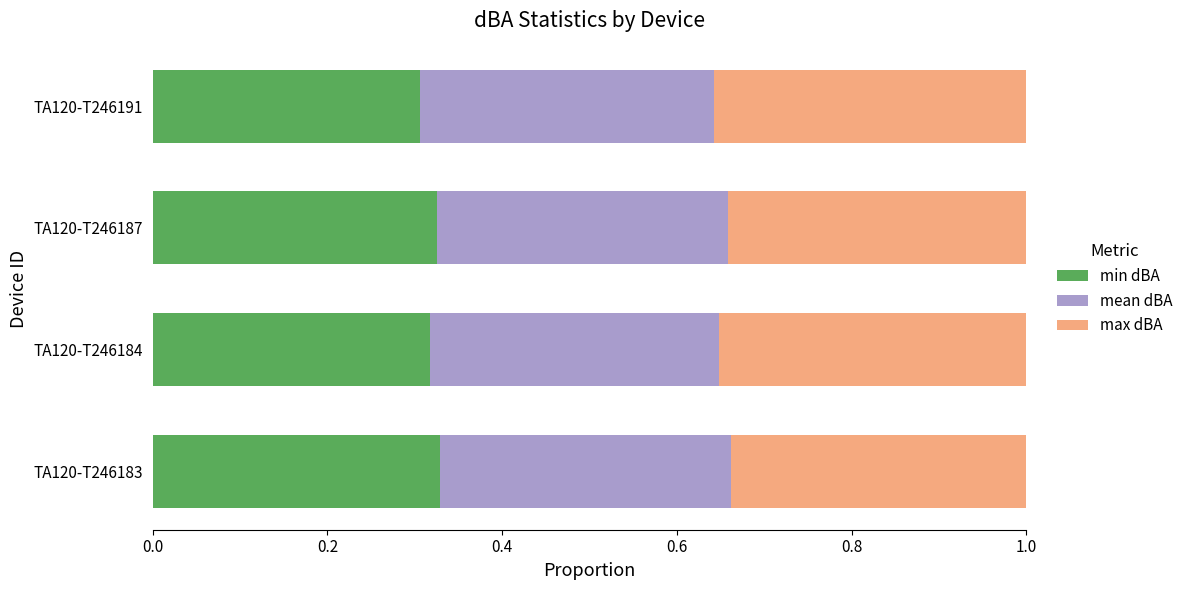

The min dBA series shows 0.2 at TA120-T246184. True or false?

False